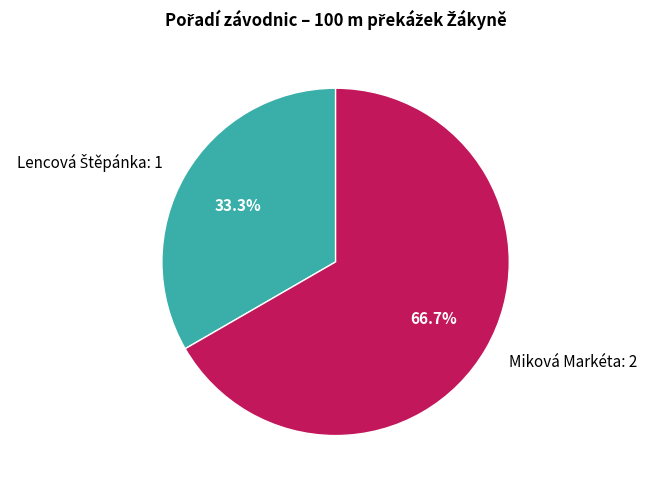

Does any single category account for the majority?

Yes